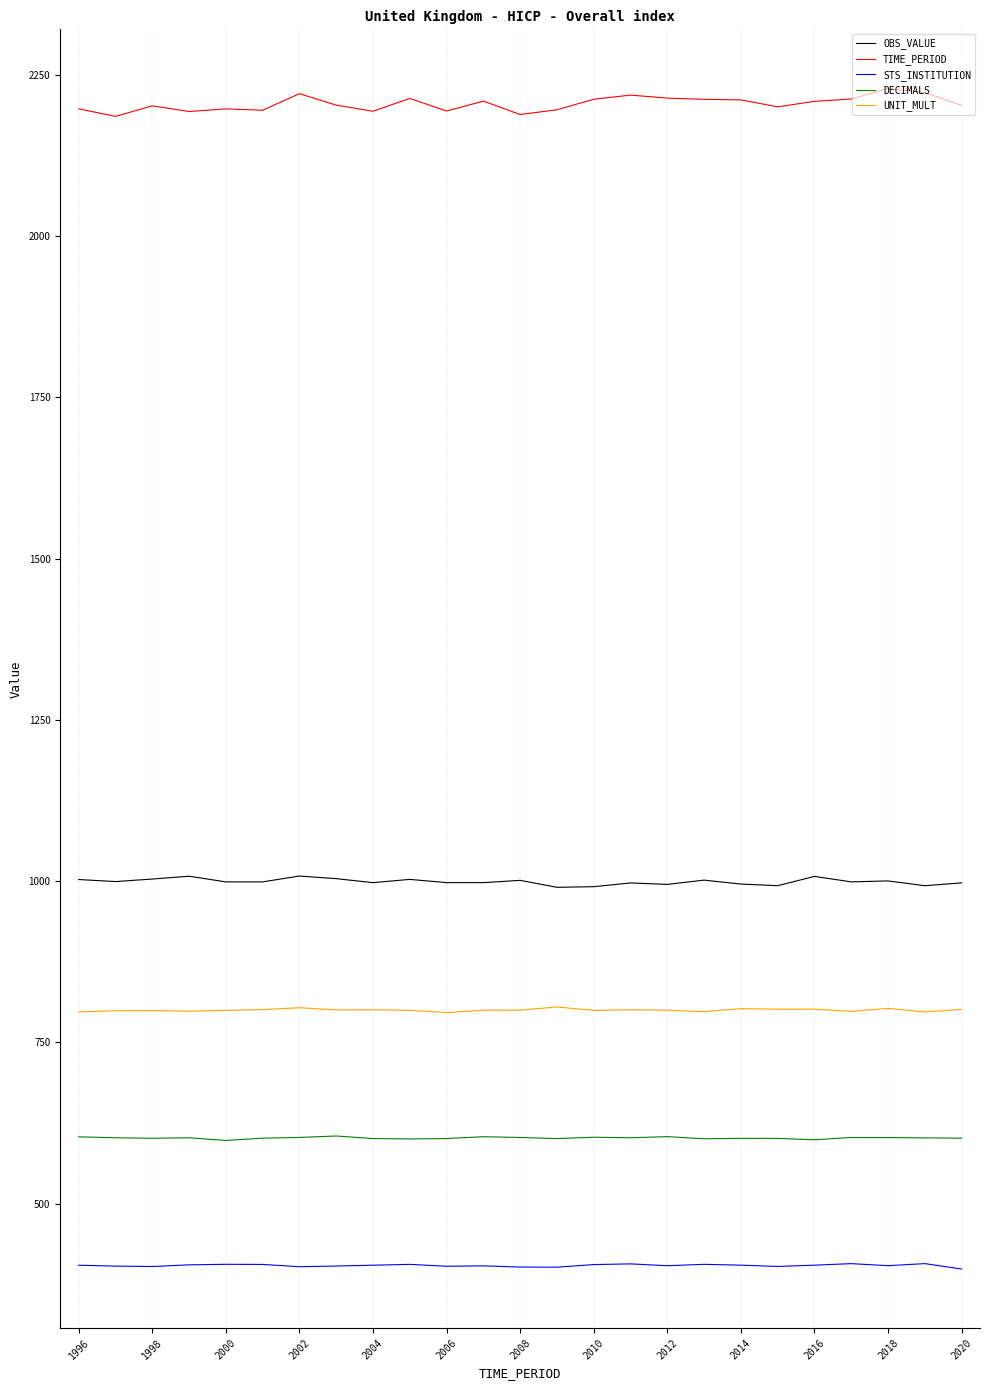

True or false: STS_INSTITUTION and UNIT_MULT cross at least once.

False